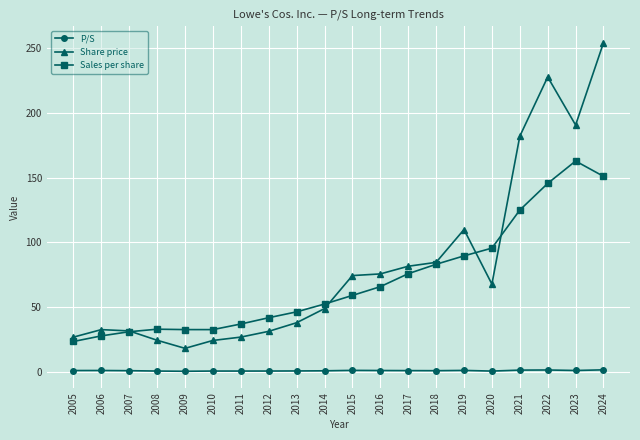

What is the value of the Sales per share point at the 5th from the left?

32.7